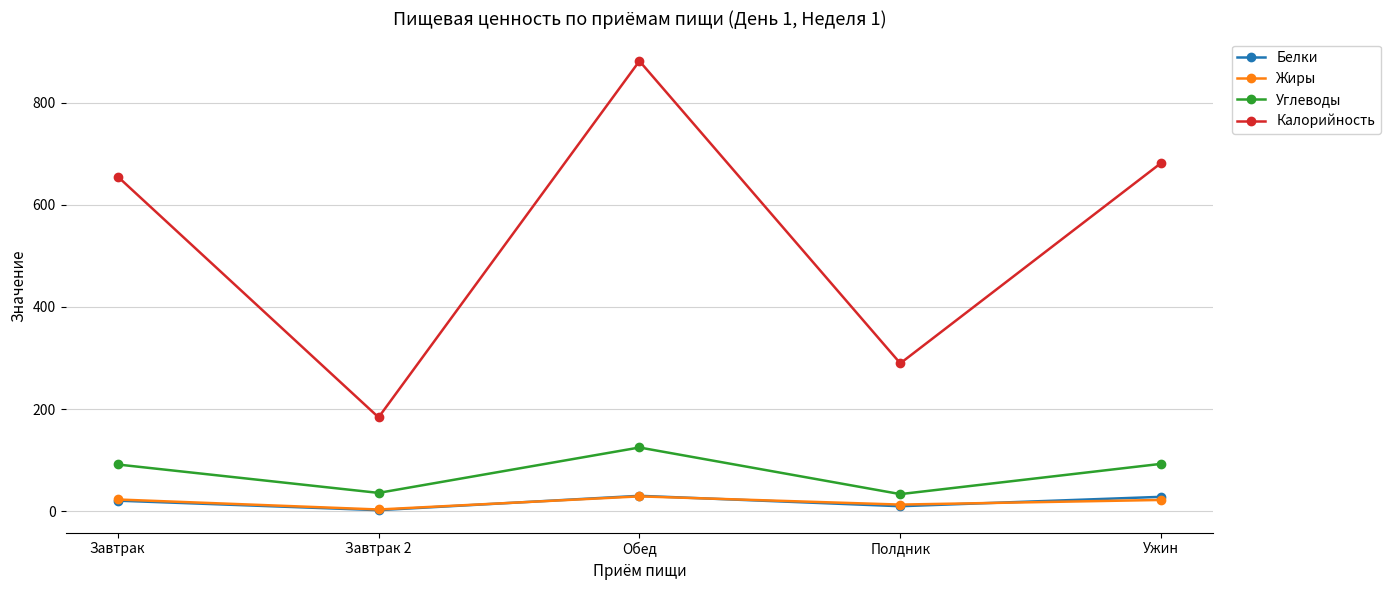

What is the difference between the Углеводы values at Ужин and Завтрак?

1.3